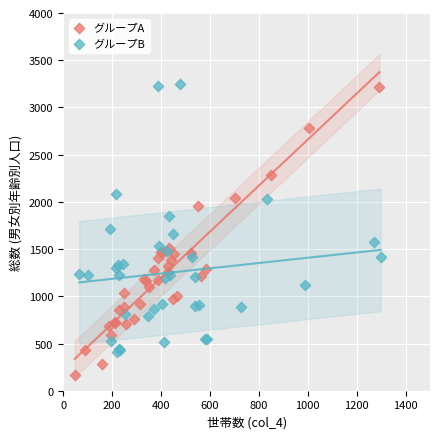

Which series reaches the minimum Y coordinate?

グループA